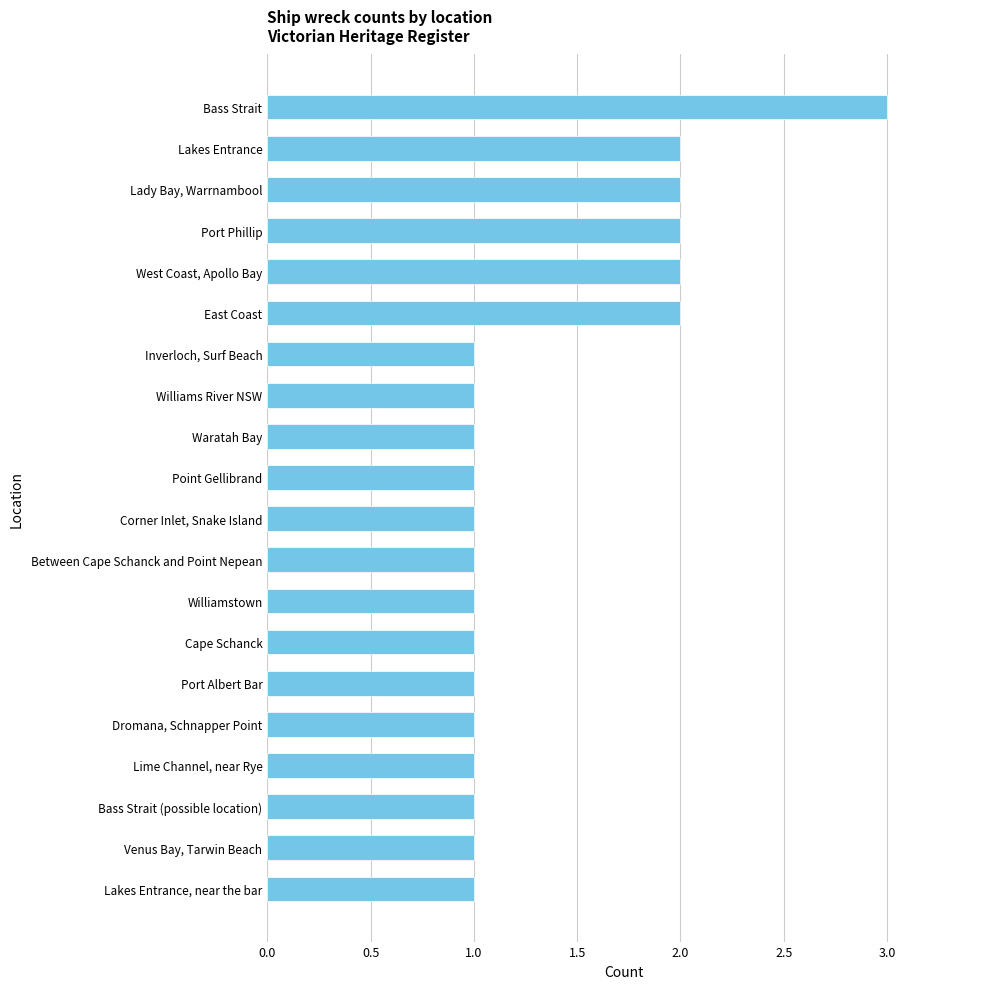

At which category does the chart reach its peak across all series?

Bass Strait